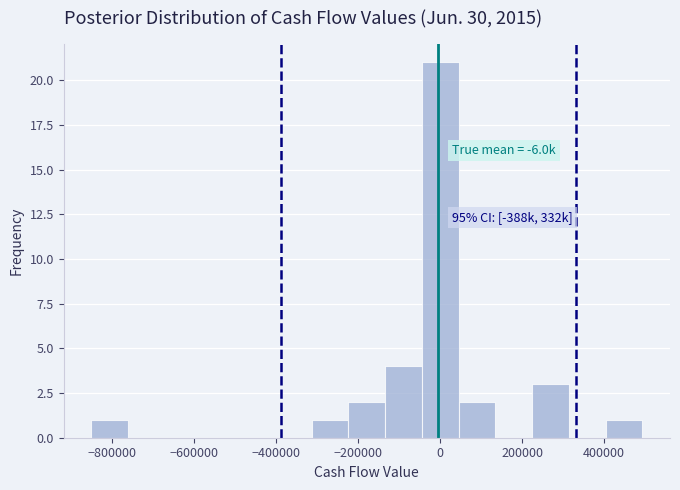

Which range on the x-axis has the tallest bar?

-40000 to 40000